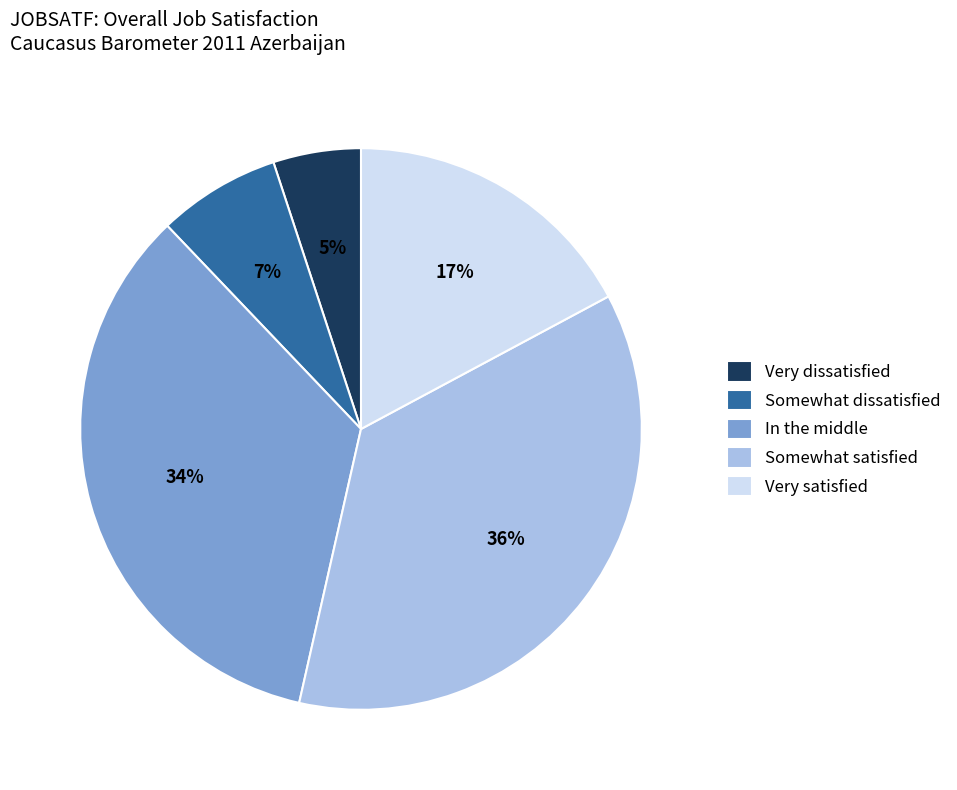

Which category has the smallest portion of the pie?

Very dissatisfied